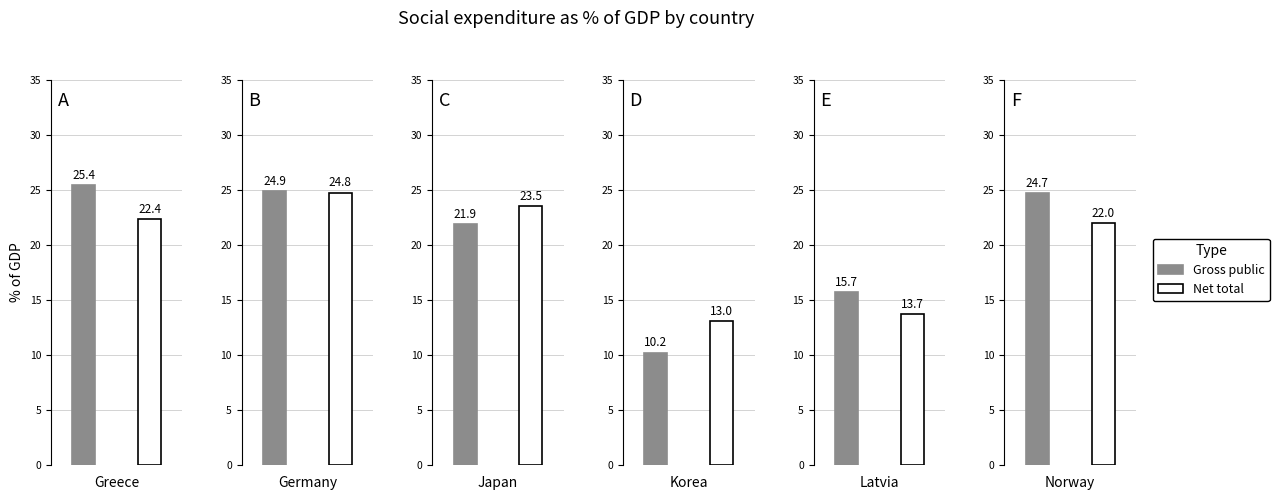

Count the number of categories in the chart.

6